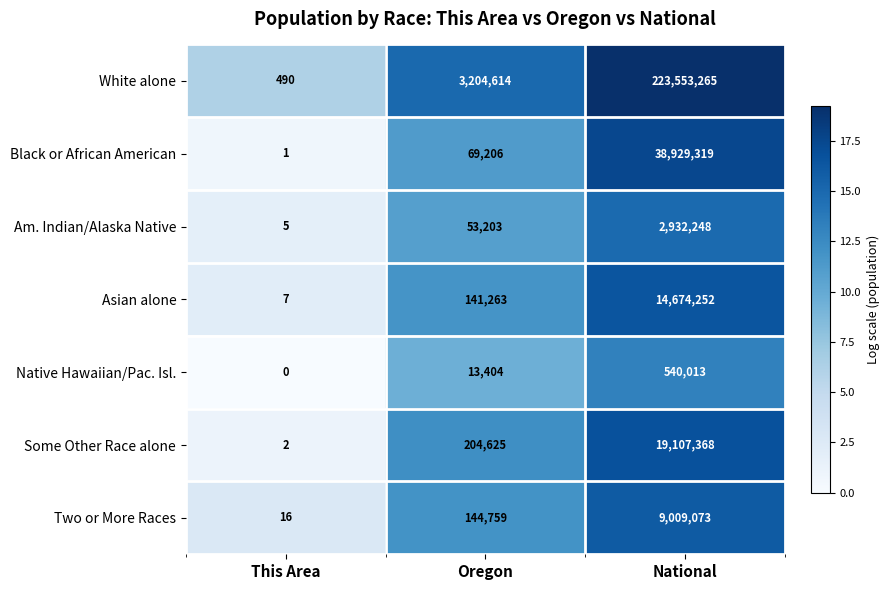

What is the difference between the Am. Indian/Alaska Native values at Oregon and This Area?

53198